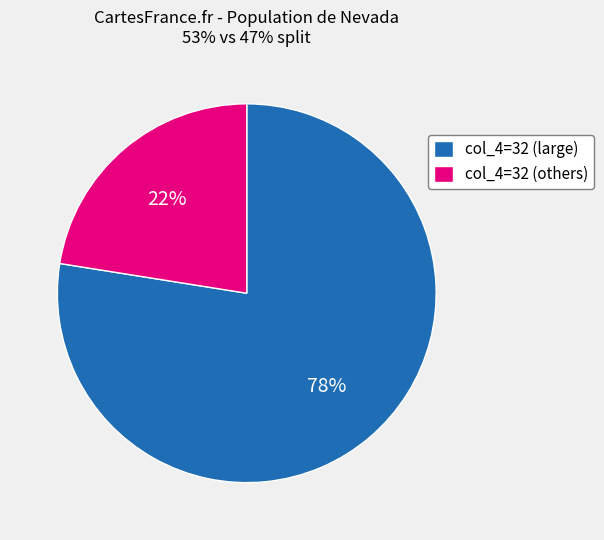

Is it true that col_4=32 (large) is 70% of the pie?

False